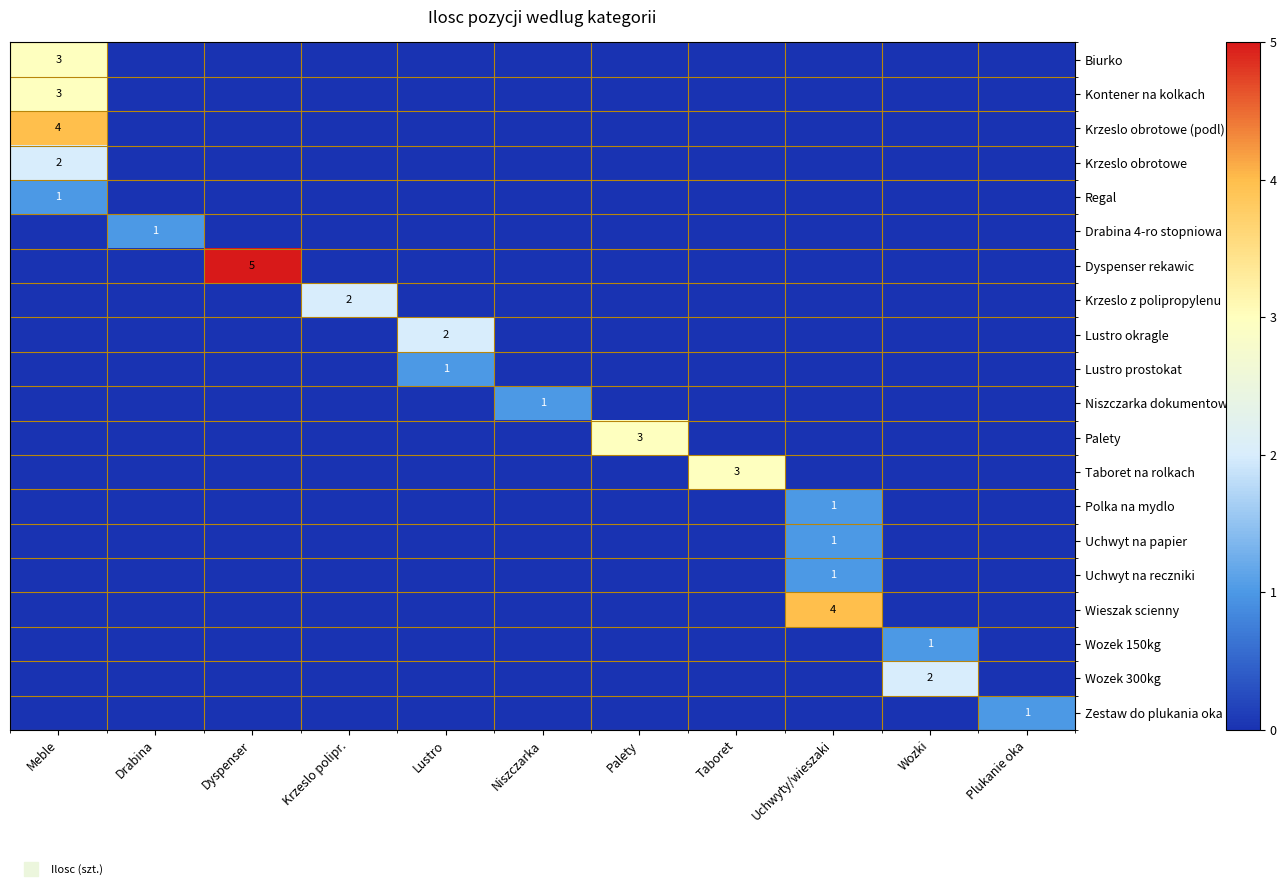

The value of Palety at Palety is 3. True or false?

True